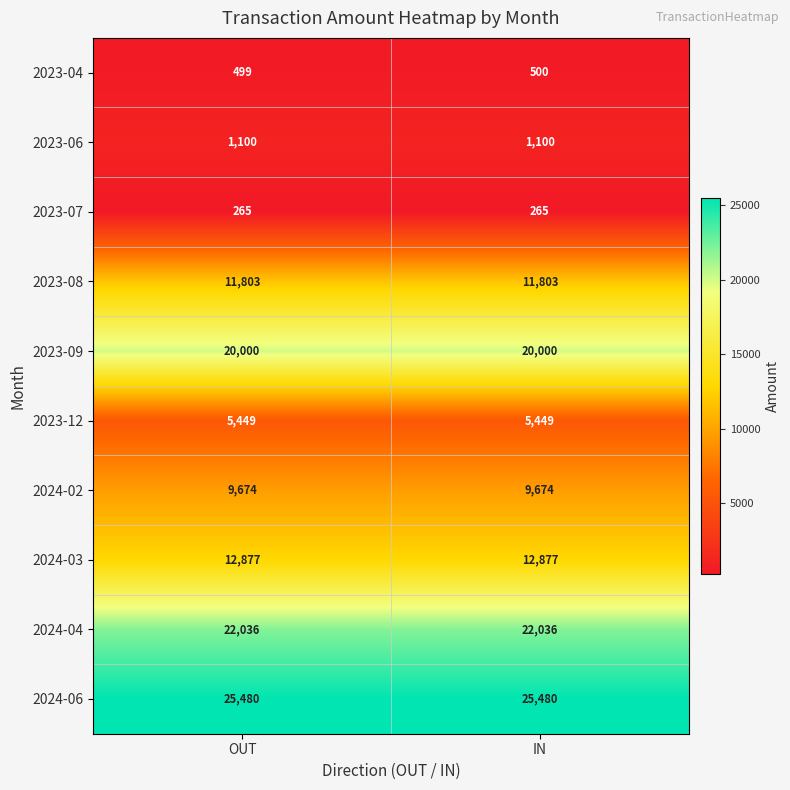

Between OUT and IN, which series saw the biggest shift?

2023-04